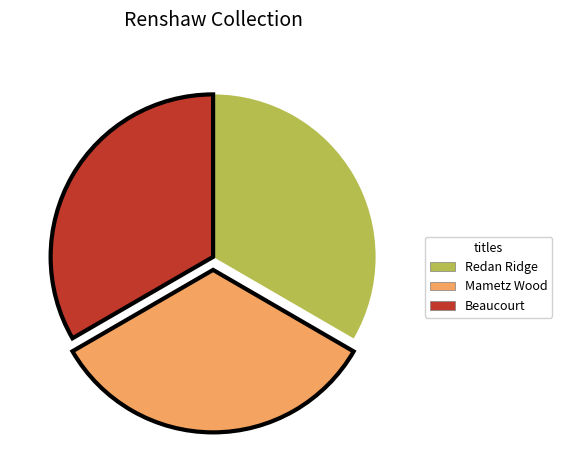

What percentage is the Redan Ridge slice, to the nearest percent?

33%